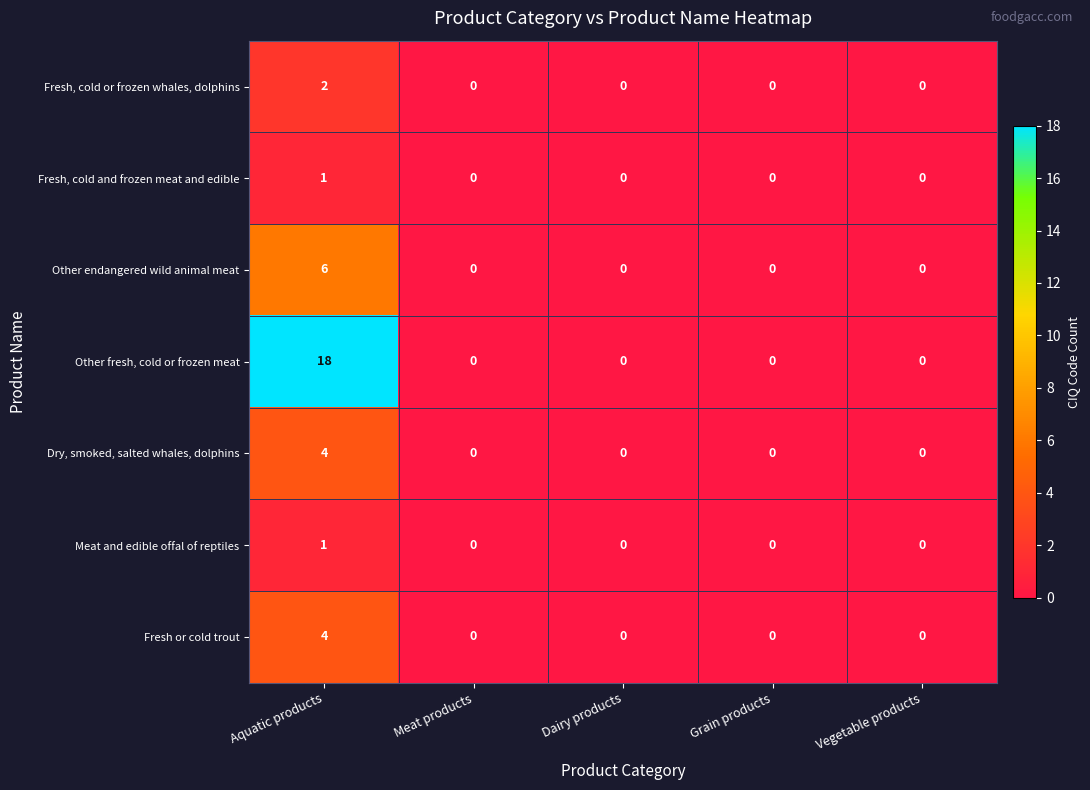

At which category is the sum across all series the highest?

Aquatic products